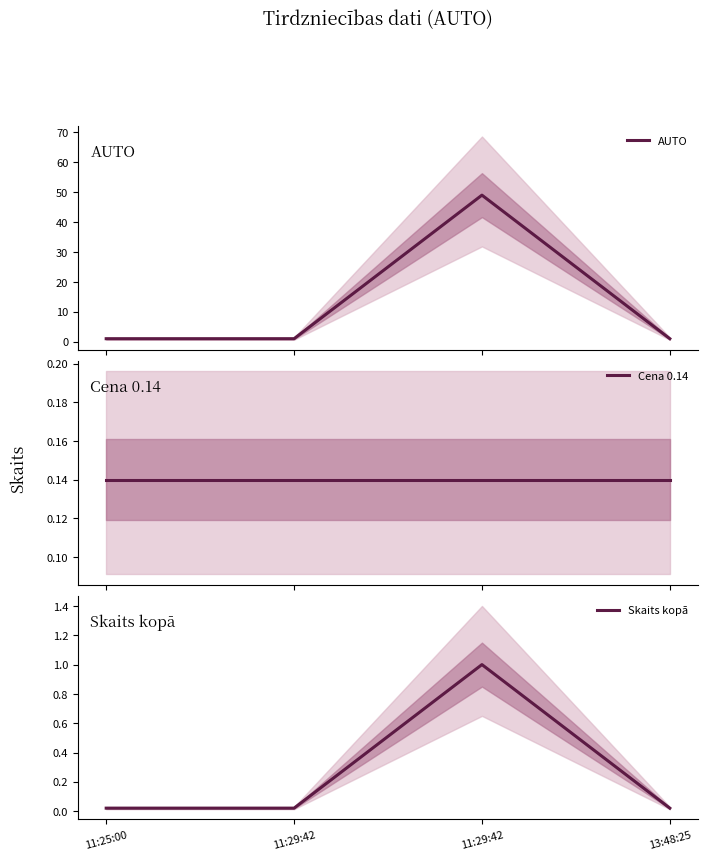

How many distinct data groups are displayed?

3